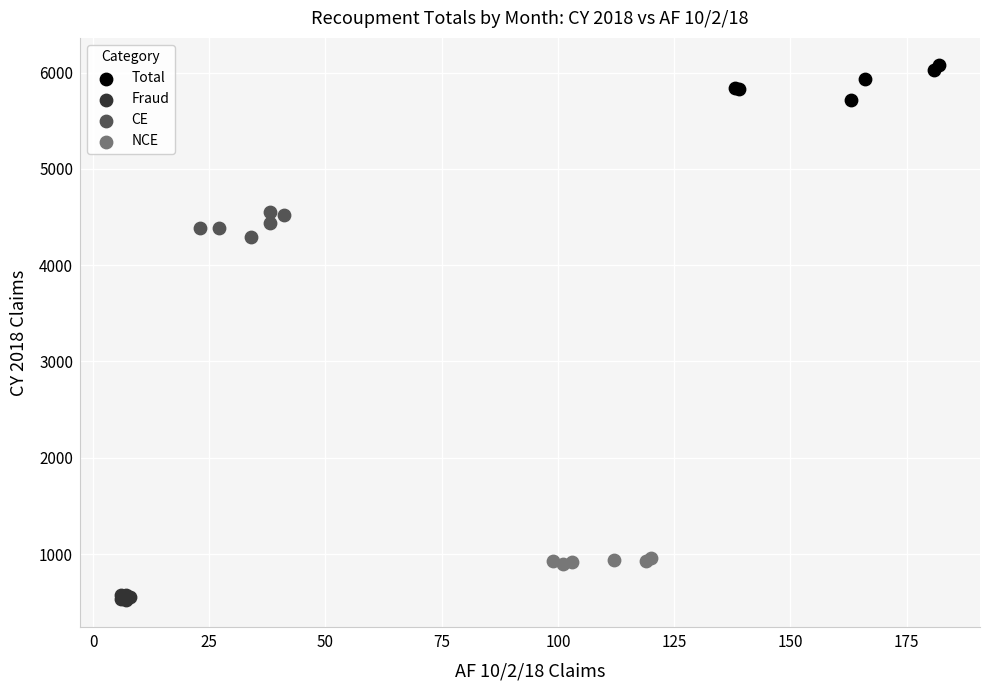

Which series reaches the minimum Y coordinate?

Fraud